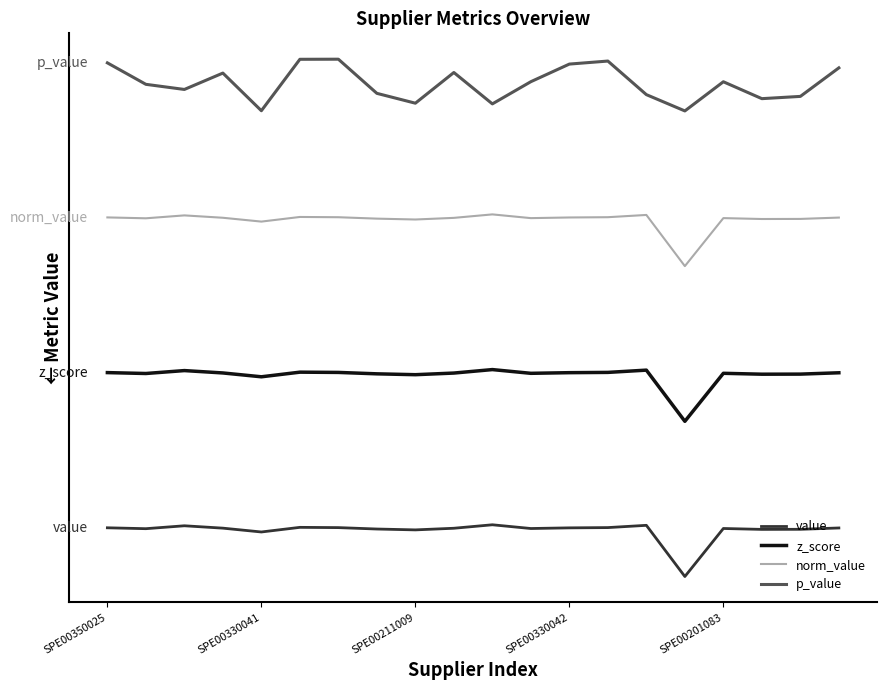

Where is the first local minimum for z_score?

SPE00330041